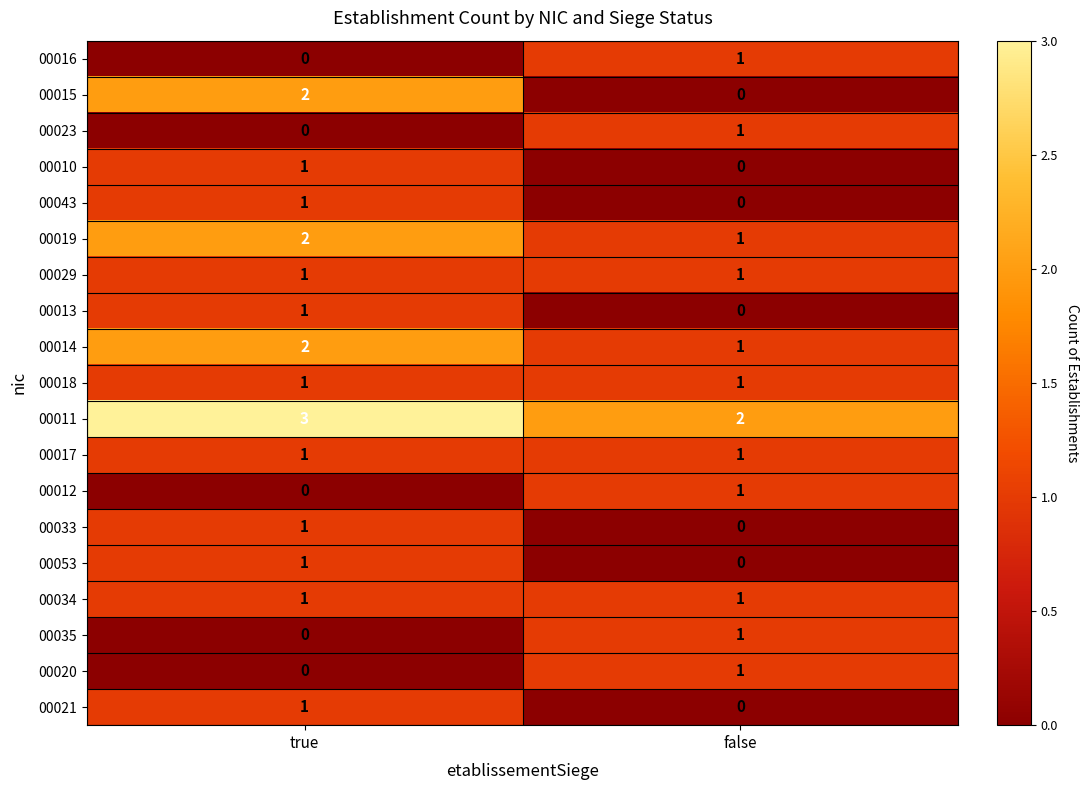

What is the sum of all 00019 values?

3